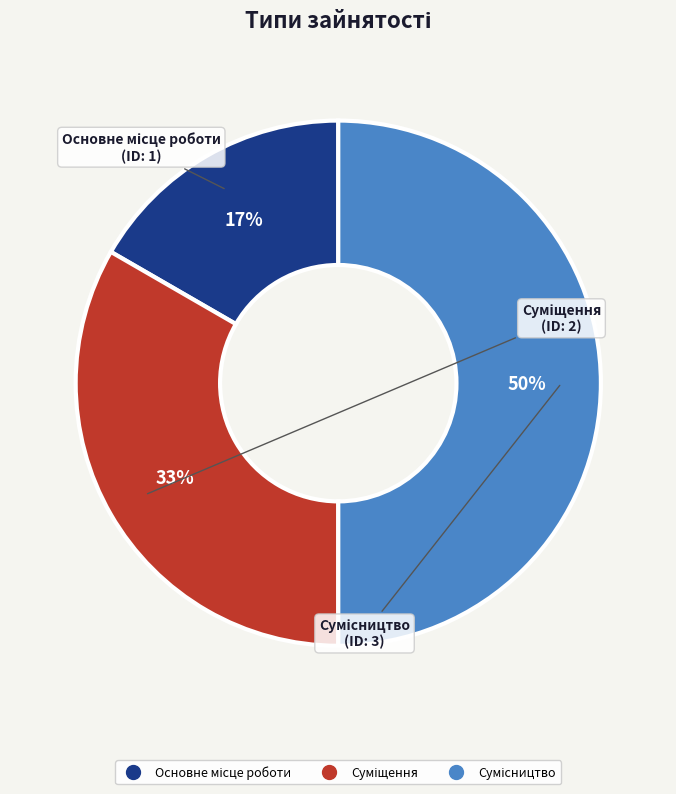

To the nearest percent, what is the difference between the largest and smallest slice percentages?

33%